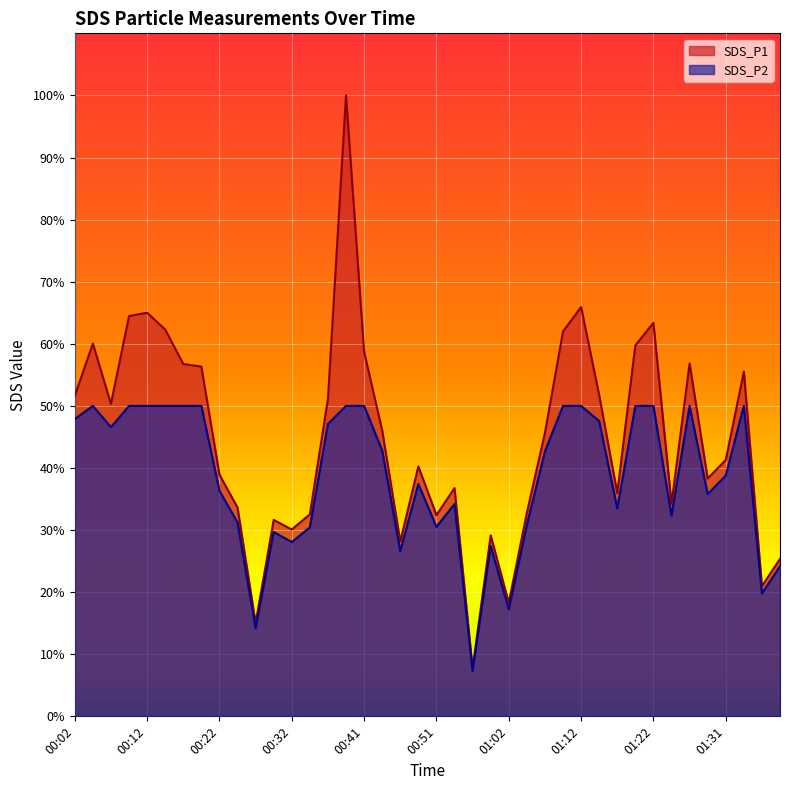

List the series in order of their peak value, lowest first.

SDS_P2, SDS_P1